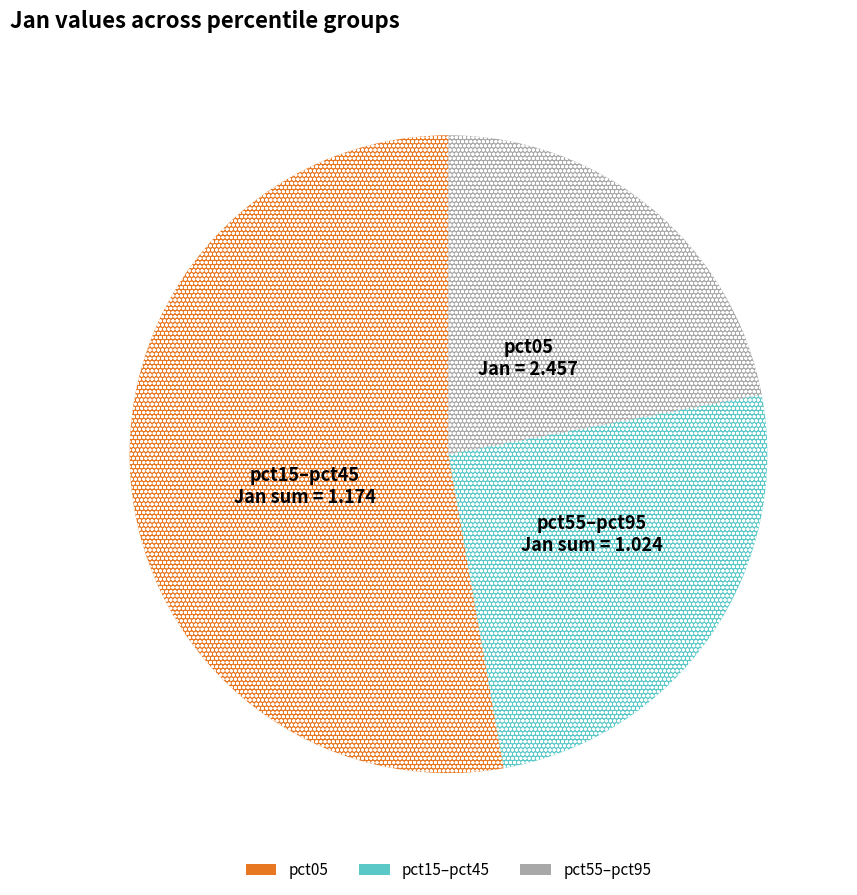

Is there a majority slice in this chart?

Yes